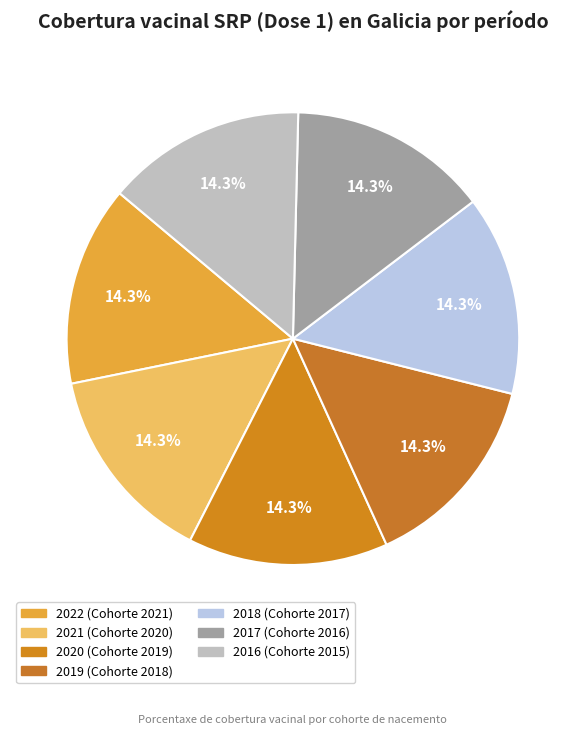

Approximately how many times larger is the value at 2017 compared to 2021?

1.0